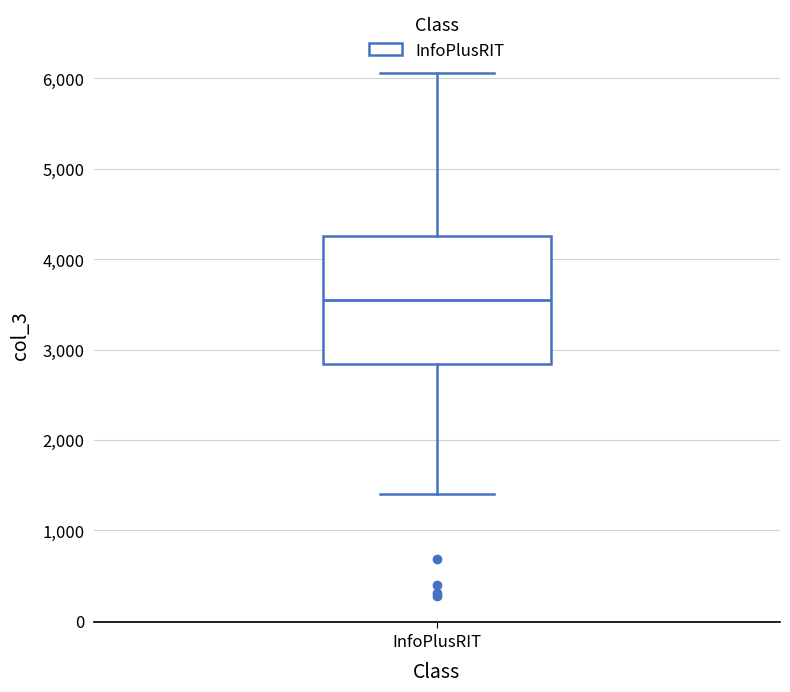

Read this box plot against the y-axis: the position of the median line, the range covered by the box, and the ends of both whiskers. The values are not printed on the chart, so give them approximately, as read against the axis.

median 3500, box 2800 to 4300, whiskers 1400 to 6100